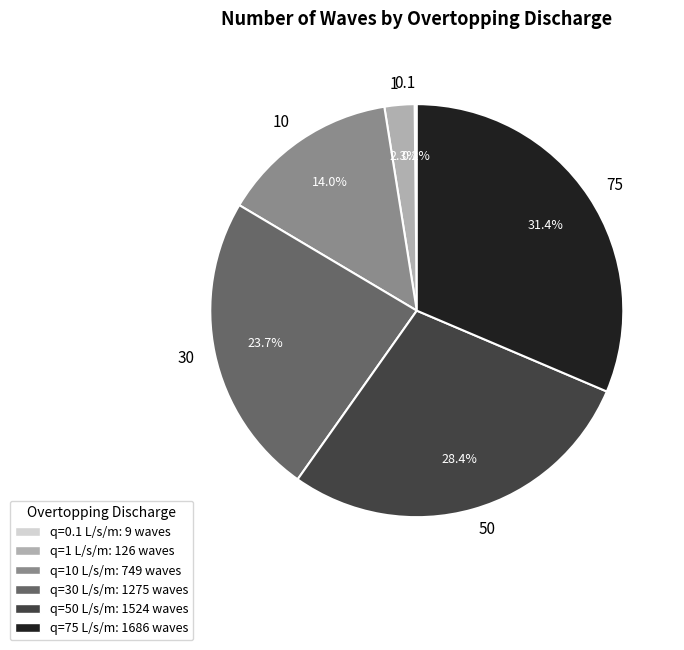

To the nearest percent, what portion does 30 represent?

24%